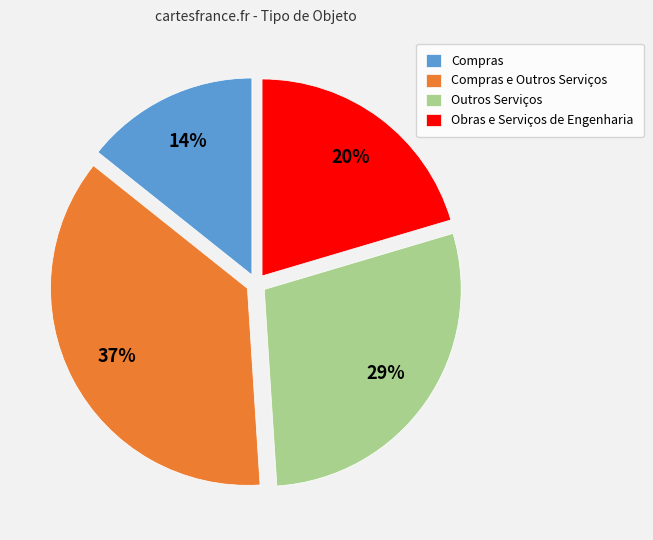

Does Compras e Outros Serviços represent more than half of the total?

No